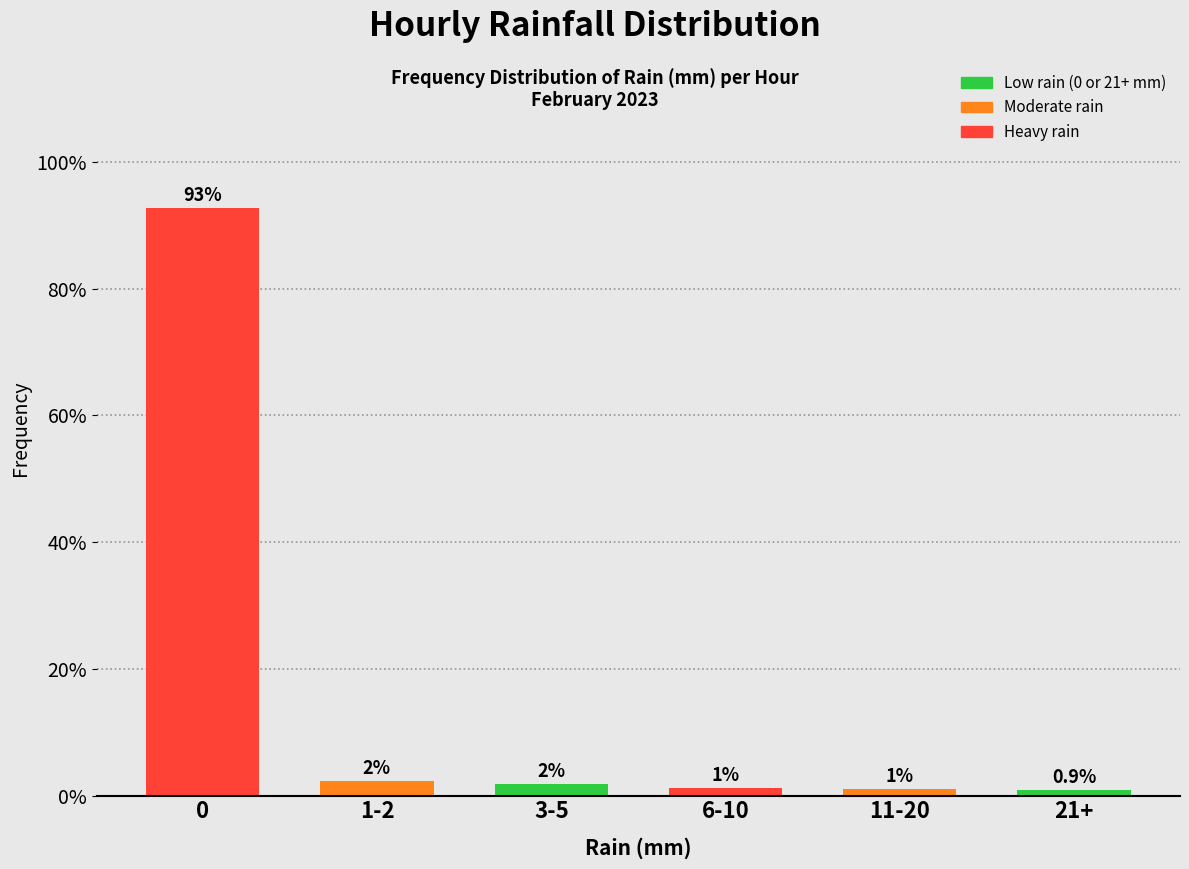

How many bars are there in total?

6